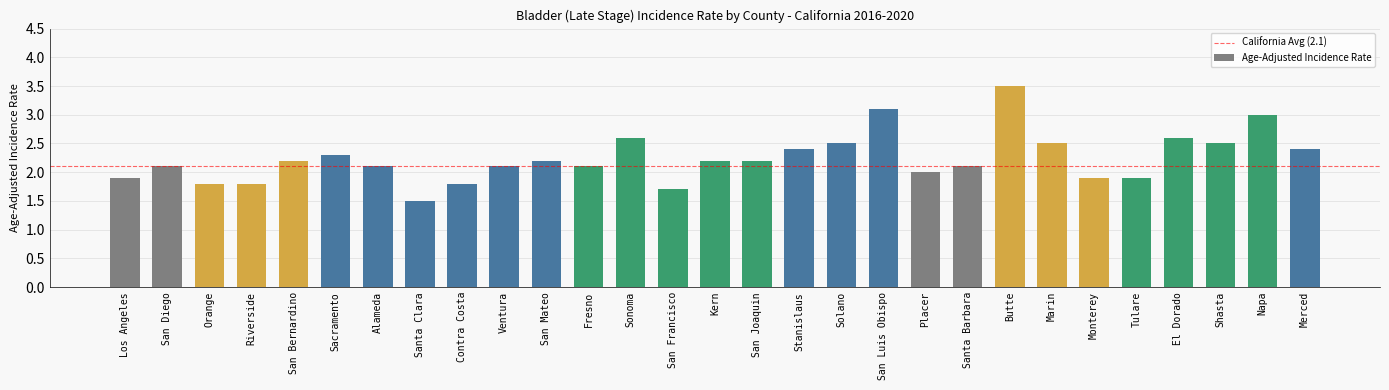

Does the chart contain stacked bars?

No